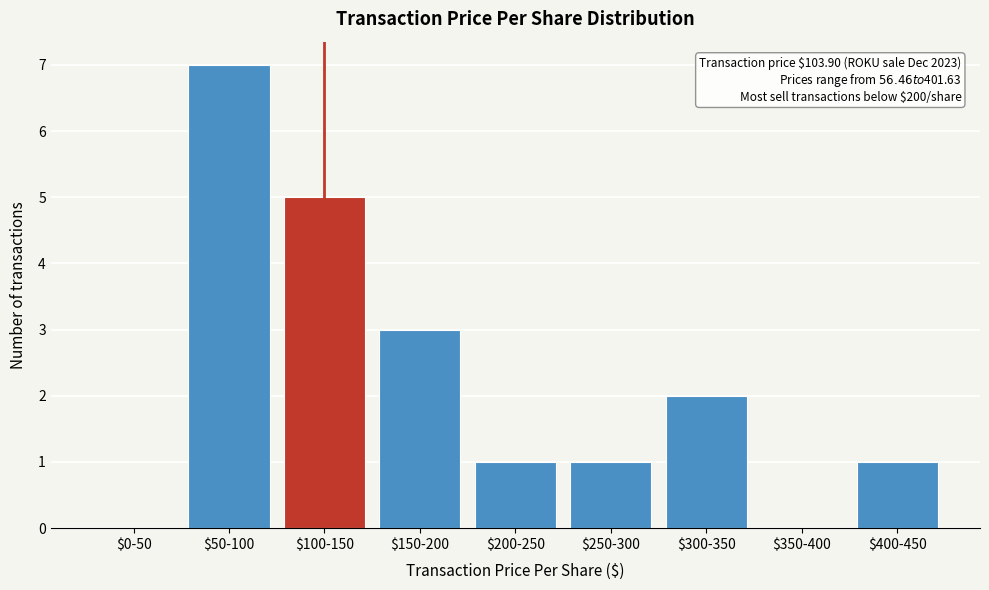

The chart shows a value of 4 at $0-50. True or false?

False